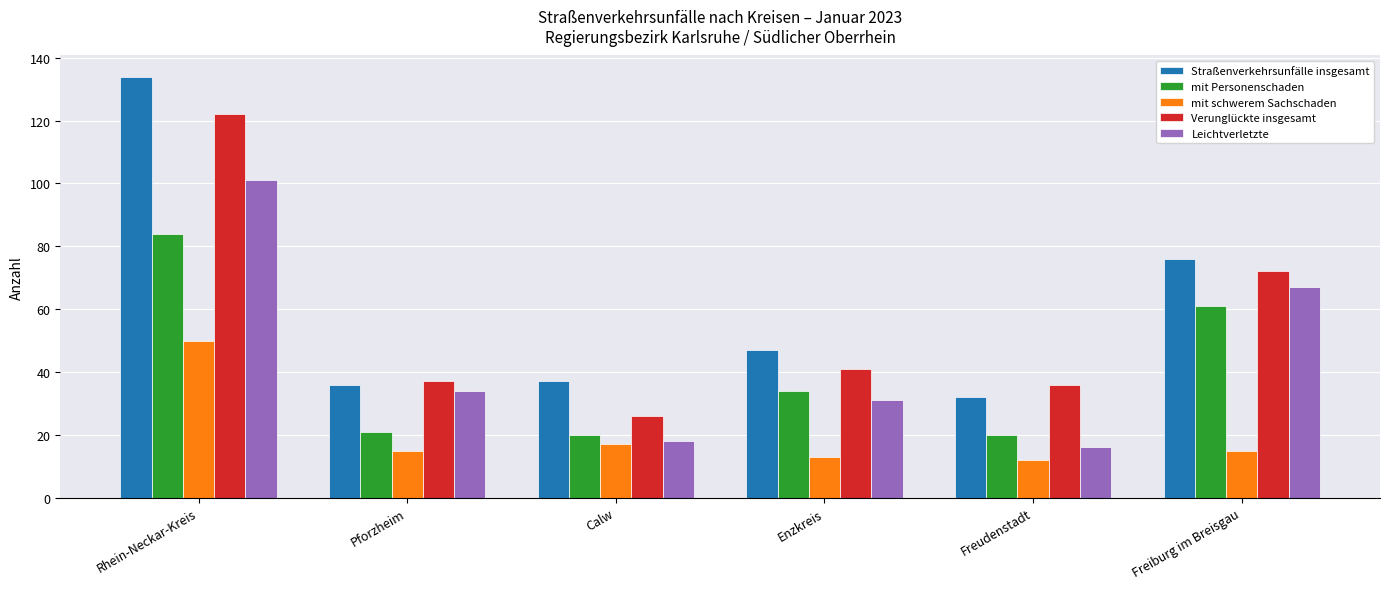

Where does the mit Personenschaden series first go above 34?

Rhein-Neckar-Kreis